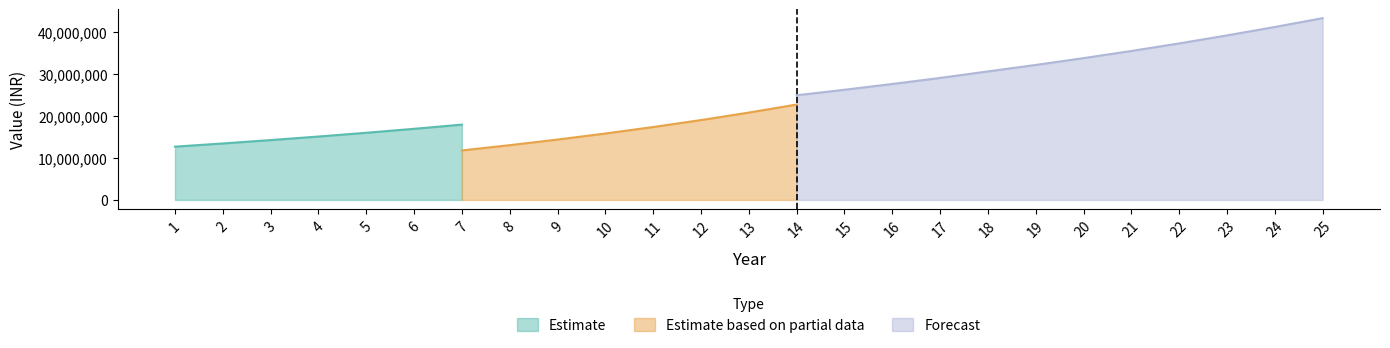

The value of Estimate at 1 is 12660000.0. True or false?

True